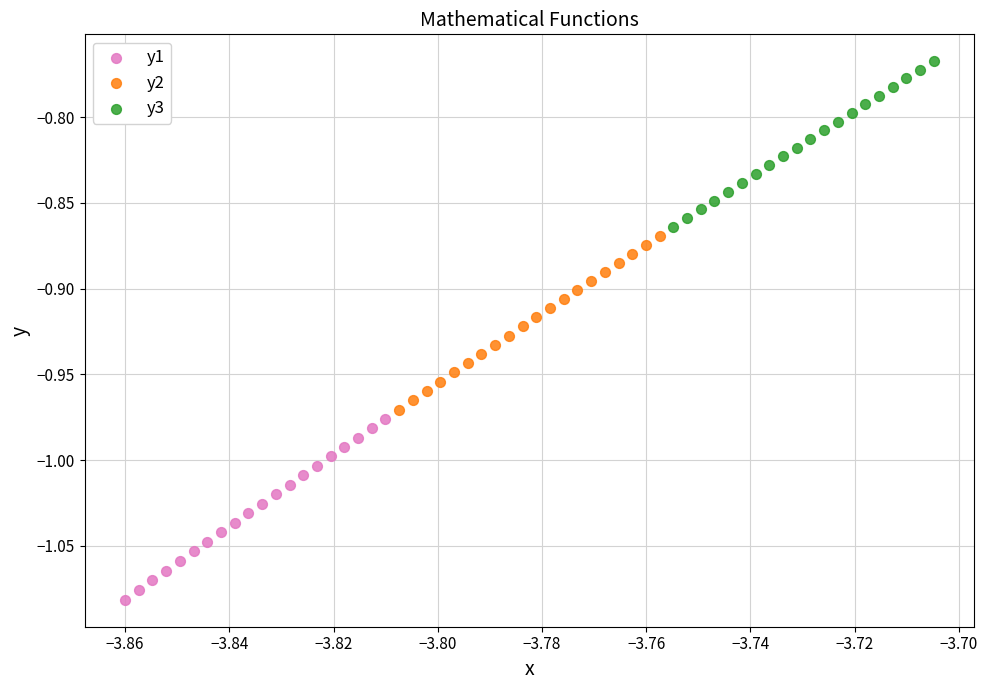

Which series has the largest Y range (max minus min)?

y1